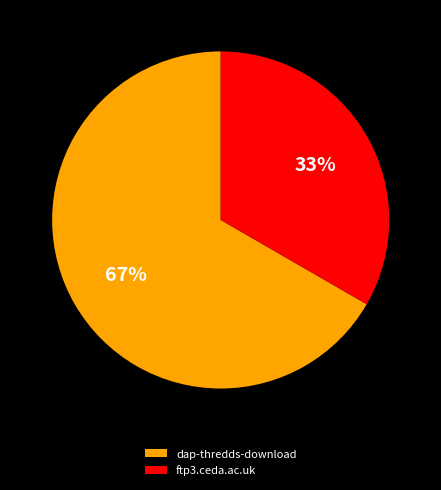

True or false: ftp3.ceda.ac.uk accounts for 33% of the total.

True